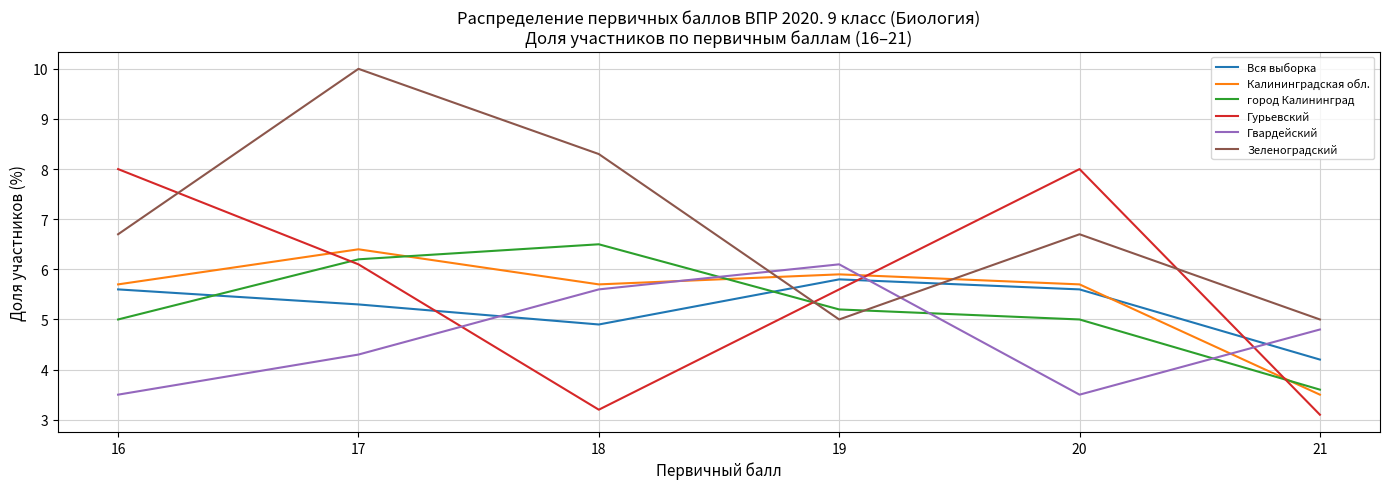

At which category is the sum across all series the highest?

17